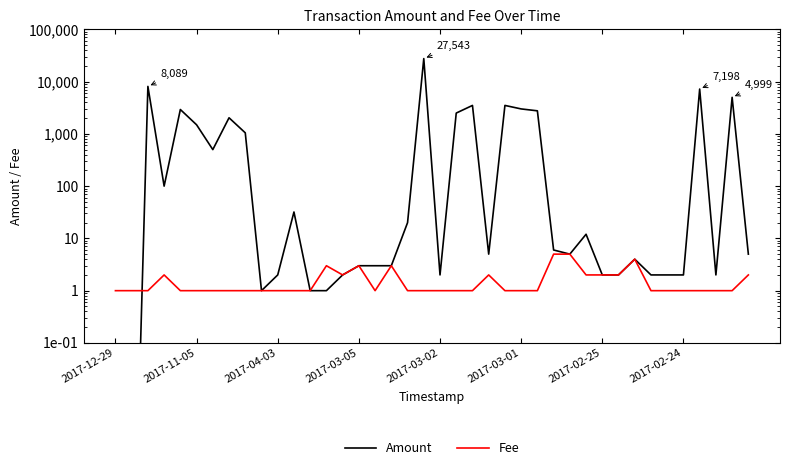

At which category does the chart reach its peak across all series?

19